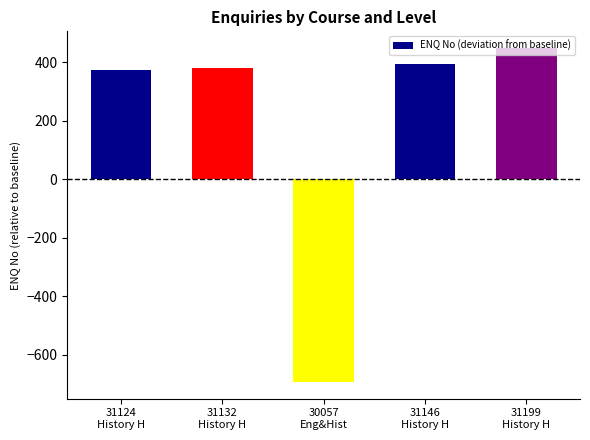

Are the bars grouped side by side (vs. stacked)?

No